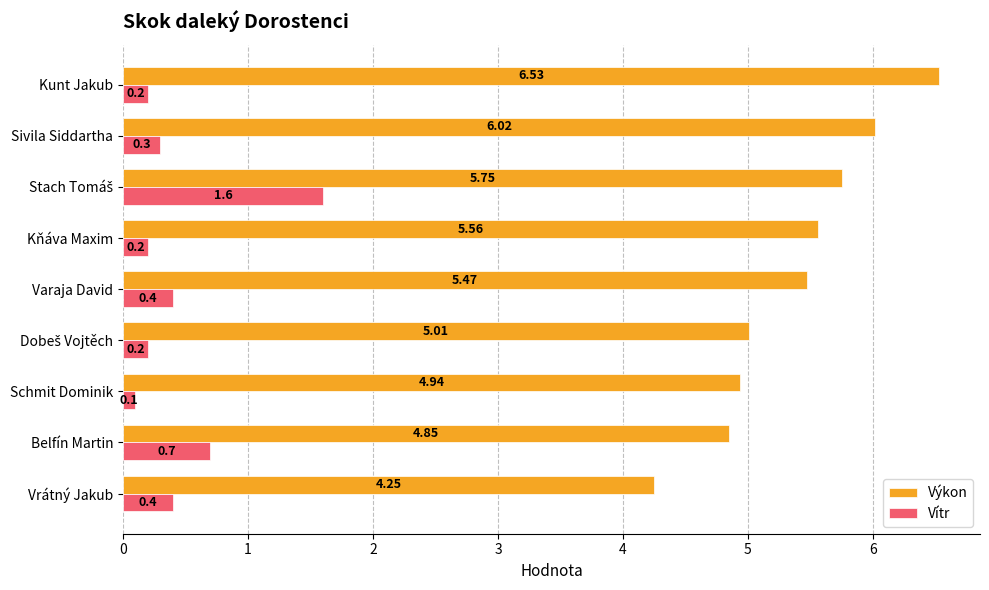

Which series has the widest spread of values?

Výkon